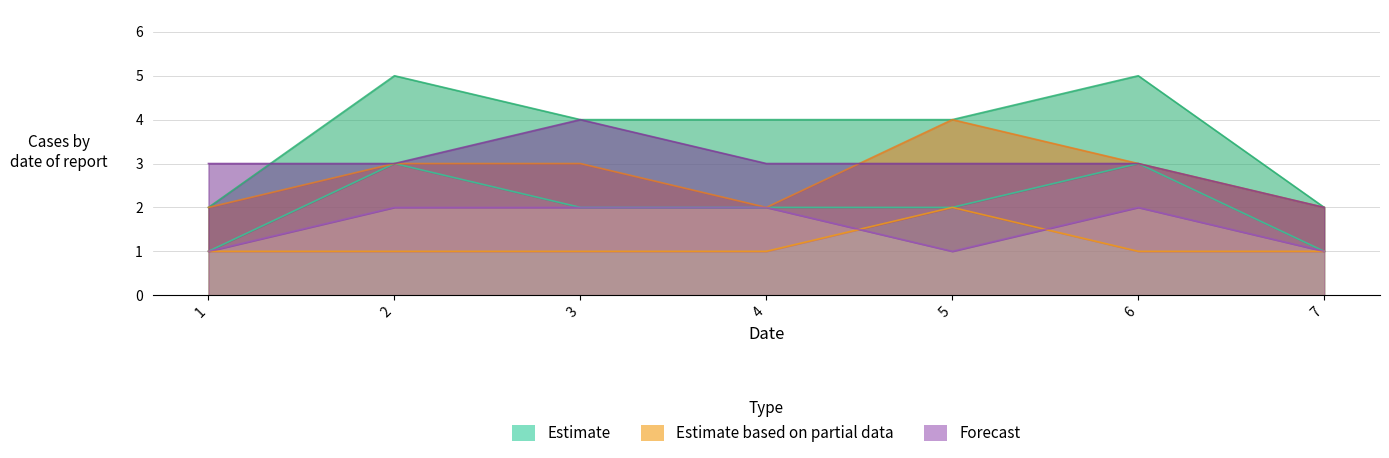

The col_2 series shows 1 at 3. True or false?

True